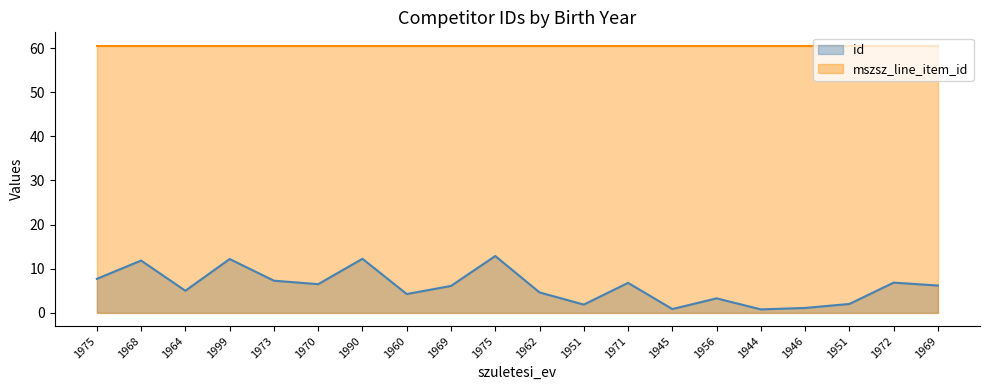

List the labels in order of value, largest first.

1975, 1990, 1999, 1968, 1975, 1973, 1972, 1971, 1970, 1969, 1969, 1964, 1962, 1960, 1956, 1951, 1951, 1946, 1945, 1944